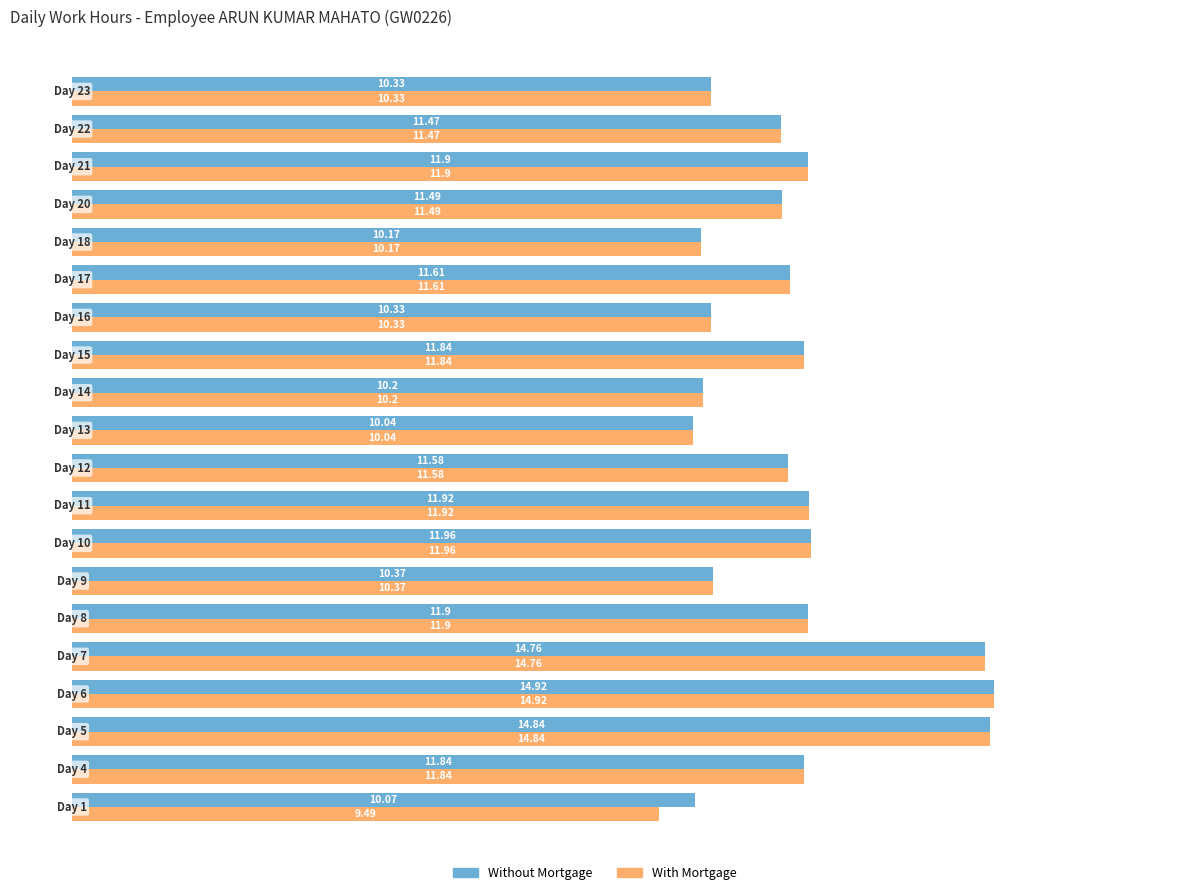

Which series has the largest total across all categories?

Without Mortgage